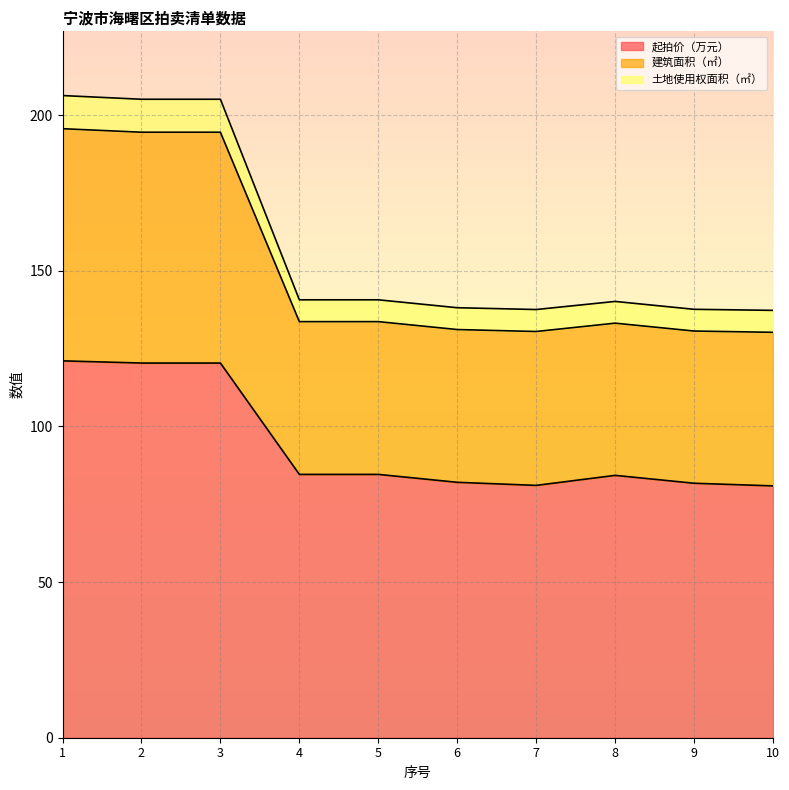

What is the total value across all series at 10?

137.3